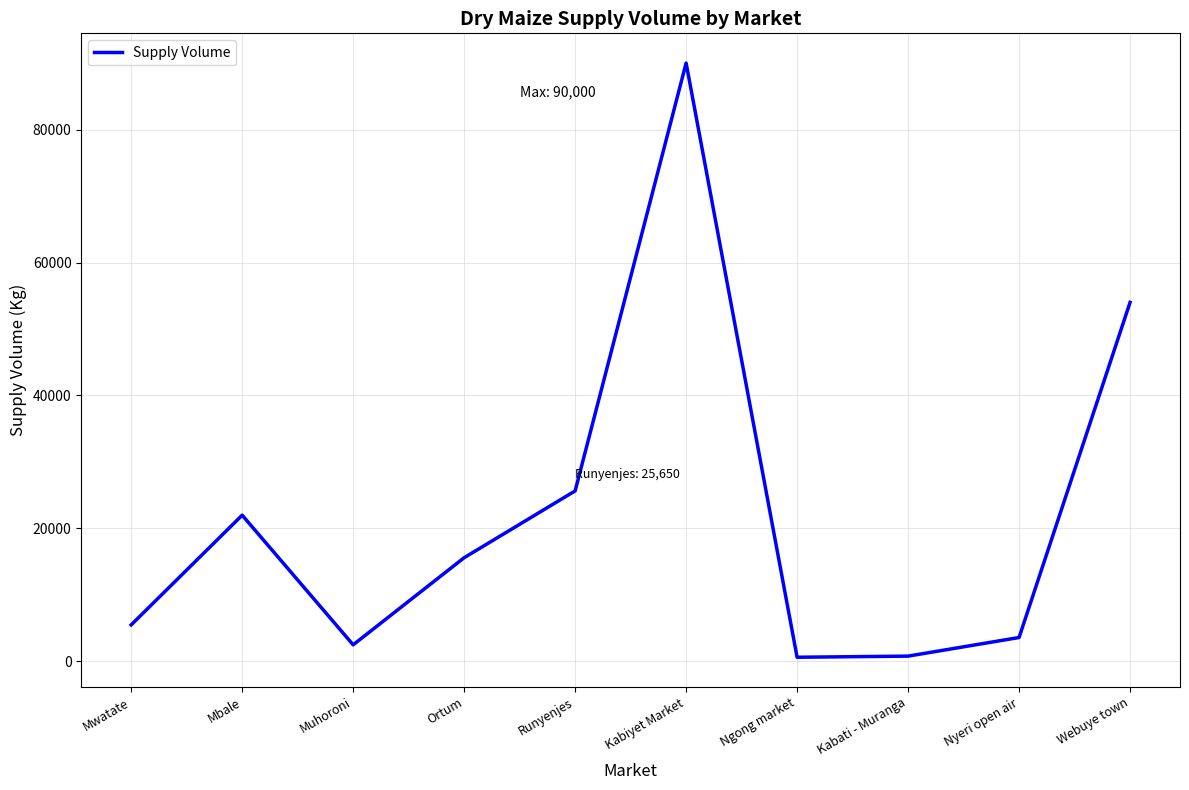

True or false: the data shows 5500 at Mwatate.

True